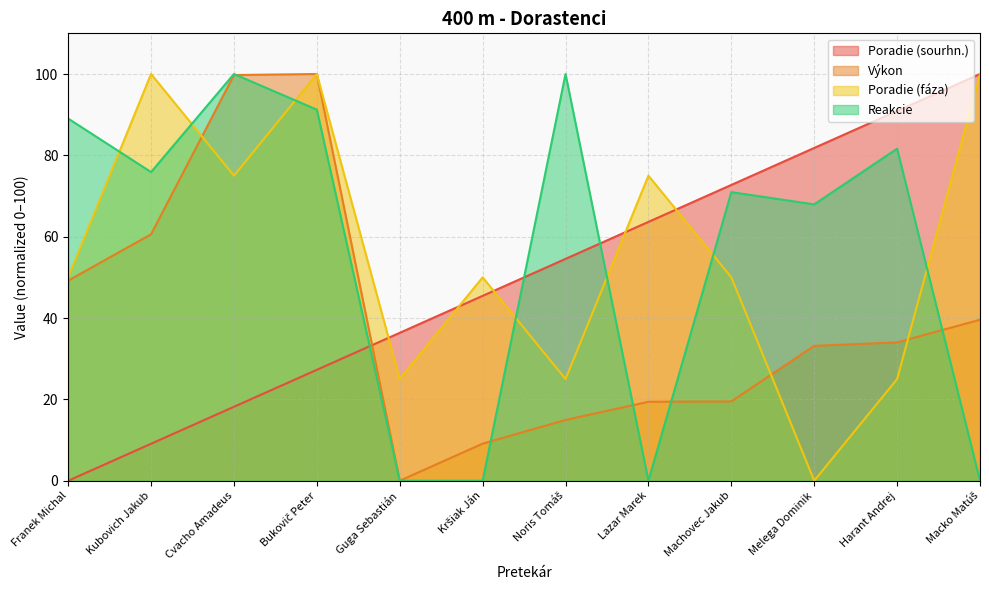

Reading left to right, extract all data points from this chart.

Poradie (sourhn.): Franek Michal=0.0	Kubovich Jakub=9.1	Cvacho Amadeus=18.2	Bukovič Peter=27.3	Guga Sebastián=36.4	Kršiak Ján=45.5	Noris Tomáš=54.5	Lazar Marek=63.6	Machovec Jakub=72.7	Melega Dominik=81.8	Harant Andrej=90.9	Macko Matúš=100.0
Výkon: Franek Michal=49.2	Kubovich Jakub=60.6	Cvacho Amadeus=99.7	Bukovič Peter=100.0	Guga Sebastián=0.0	Kršiak Ján=9.1	Noris Tomáš=14.9	Lazar Marek=19.4	Machovec Jakub=19.5	Melega Dominik=33.2	Harant Andrej=34.0	Macko Matúš=39.6
Poradie (fáza): Franek Michal=50.0	Kubovich Jakub=100.0	Cvacho Amadeus=75.0	Bukovič Peter=100.0	Guga Sebastián=25.0	Kršiak Ján=50.0	Noris Tomáš=25.0	Lazar Marek=75.0	Machovec Jakub=50.0	Melega Dominik=0.0	Harant Andrej=25.0	Macko Matúš=100.0
Reakcie: Franek Michal=89.0	Kubovich Jakub=75.9	Cvacho Amadeus=100.0	Bukovič Peter=91.2	Guga Sebastián=0.0	Kršiak Ján=0.0	Noris Tomáš=100.0	Lazar Marek=0.0	Machovec Jakub=71.0	Melega Dominik=67.9	Harant Andrej=81.6	Macko Matúš=0.0